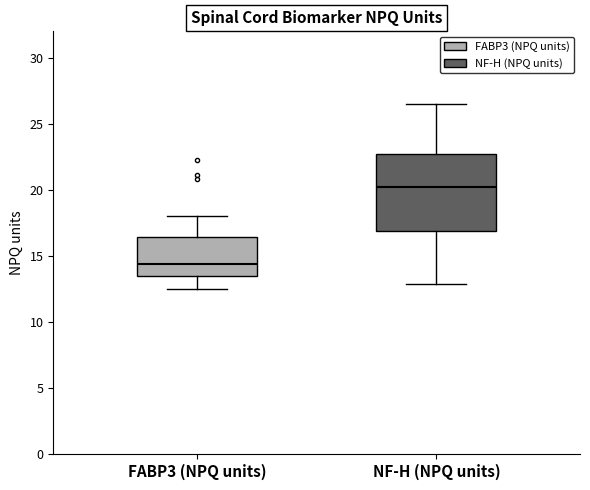

Which box's median line is the lowest?

FABP3 (NPQ units)